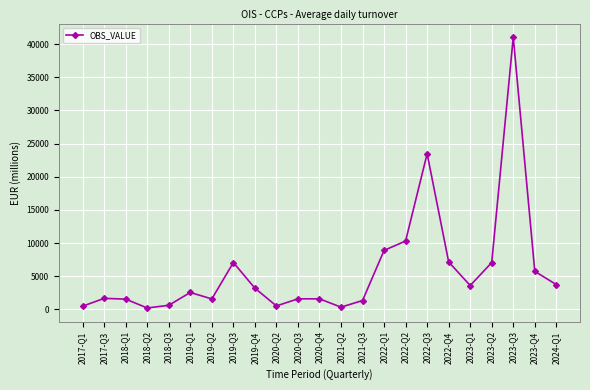

What is the minimum value shown in the chart?

218.4